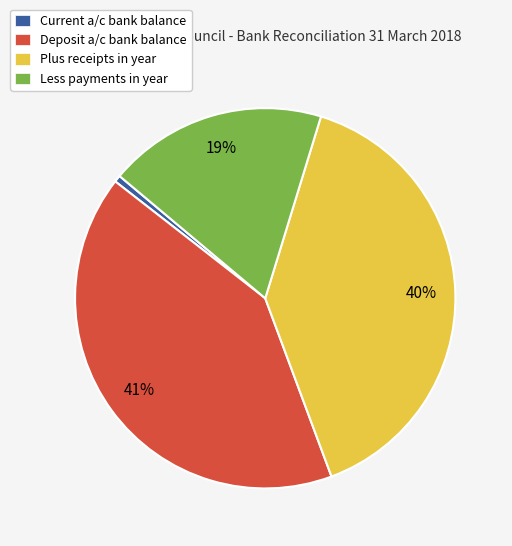

True or false: Plus receipts in year accounts for 34% of the total.

False